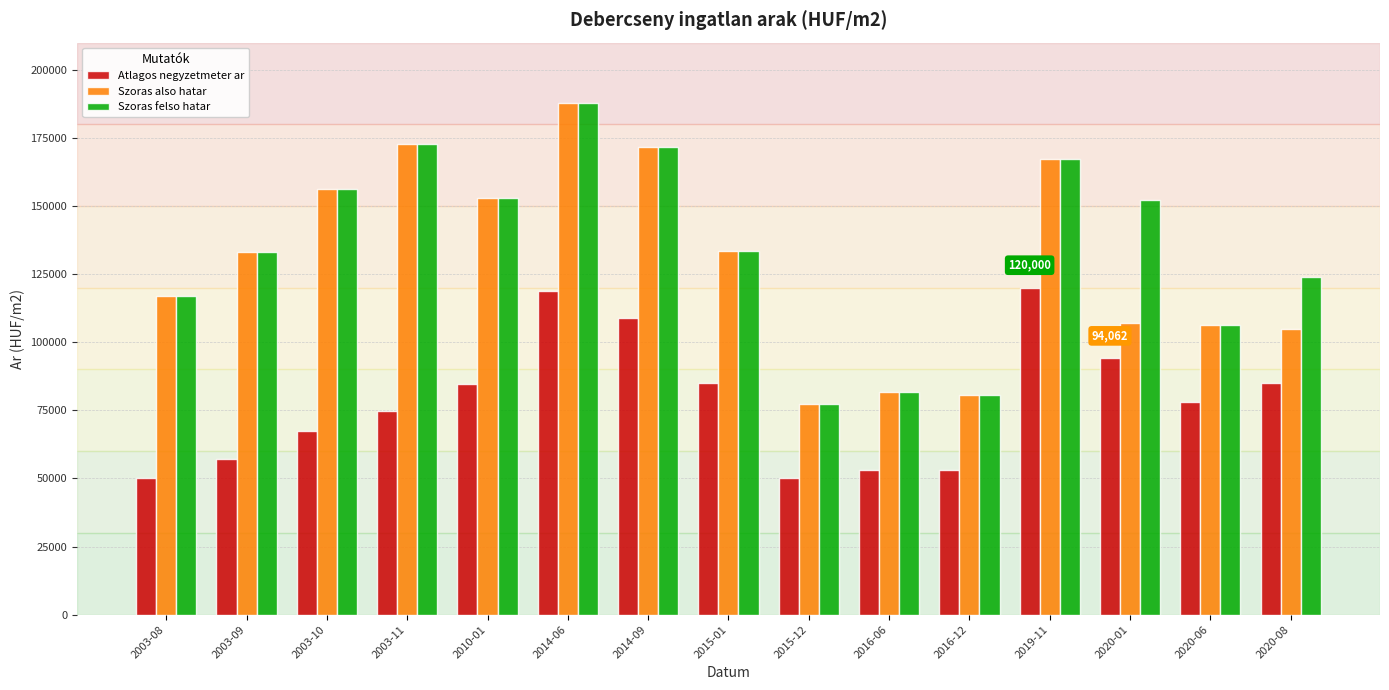

The value of Szoras also hatar at 2020-01 is 107065. True or false?

True